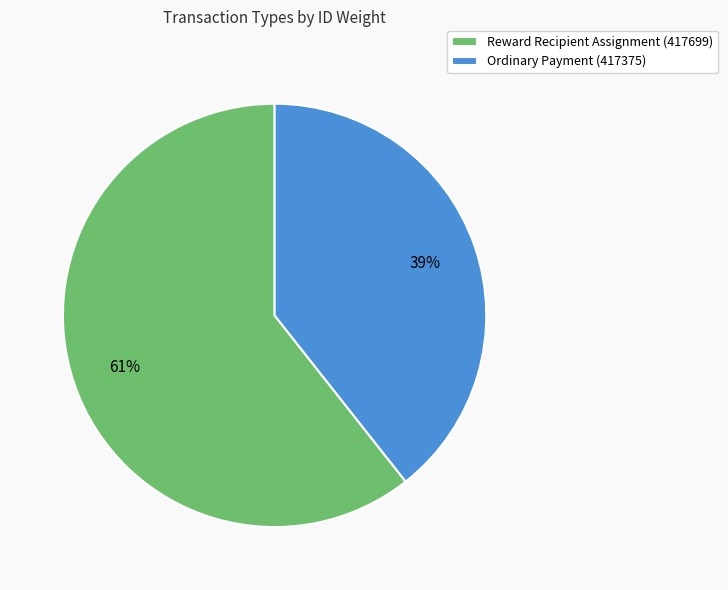

Rank the categories by value from highest to lowest.

Reward Recipient Assignment (417699), Ordinary Payment (417375)